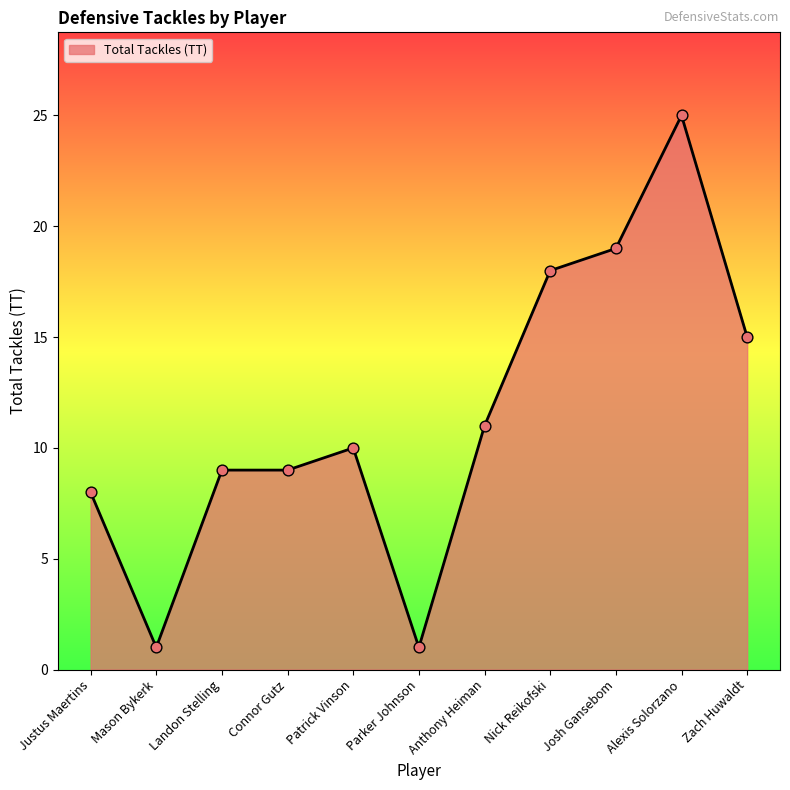

Between Nick Reikofski and Alexis Solorzano, which is larger?

Alexis Solorzano